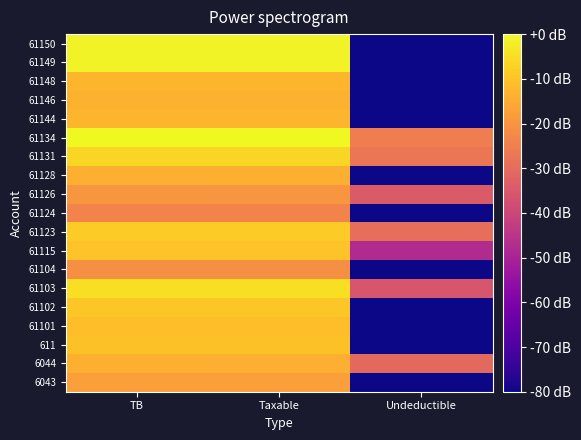

Reading right to left, extract all data points from this chart.

6043: Undeductible=-80.0	Taxable=-17.8	TB=-17.8
6044: Undeductible=-30.7	Taxable=-14.1	TB=-14.0
611: Undeductible=-80.0	Taxable=-10.4	TB=-10.4
61101: Undeductible=-80.0	Taxable=-11.1	TB=-11.1
61102: Undeductible=-80.0	Taxable=-9.3	TB=-9.3
61103: Undeductible=-35.8	Taxable=-5.0	TB=-5.0
61104: Undeductible=-80.0	Taxable=-21.5	TB=-21.5
61115: Undeductible=-47.8	Taxable=-10.2	TB=-10.2
61123: Undeductible=-29.1	Taxable=-8.7	TB=-8.7
61124: Undeductible=-80.0	Taxable=-23.8	TB=-23.8
61126: Undeductible=-34.7	Taxable=-19.8	TB=-19.6
61128: Undeductible=-80.0	Taxable=-14.2	TB=-14.2
61131: Undeductible=-27.3	Taxable=-6.4	TB=-6.3
61134: Undeductible=-25.4	Taxable=-0.0	TB=0.0
61144: Undeductible=-80.0	Taxable=-12.8	TB=-12.8
61146: Undeductible=-80.0	Taxable=-13.5	TB=-13.5
61148: Undeductible=-80.0	Taxable=-12.9	TB=-12.9
61149: Undeductible=-80.0	Taxable=-1.1	TB=-1.1
61150: Undeductible=-80.0	Taxable=-1.1	TB=-1.1